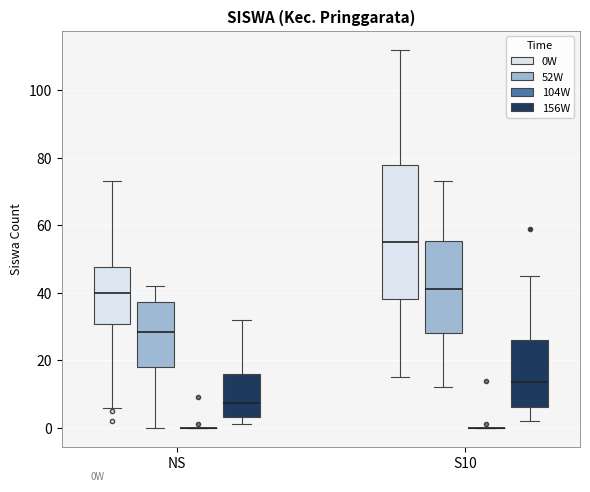

Reading left to right, read every box against the y-axis: the position of its median line, the range the box covers, and the ends of its whiskers. The values are not printed on the chart, so give them approximately, as read against the axis.

NS (0W): median 40, box 30 to 48, whiskers 6 to 74
NS (52W): median 28, box 18 to 38, whiskers 0 to 42
NS (104W): box collapsed to a line at 0, whiskers 0 to 0
NS (156W): median 8, box 4 to 16, whiskers 2 to 32
S10 (0W): median 56, box 38 to 78, whiskers 16 to 112
S10 (52W): median 42, box 28 to 56, whiskers 12 to 74
S10 (104W): box collapsed to a line at 0, whiskers 0 to 0
S10 (156W): median 14, box 6 to 26, whiskers 2 to 46